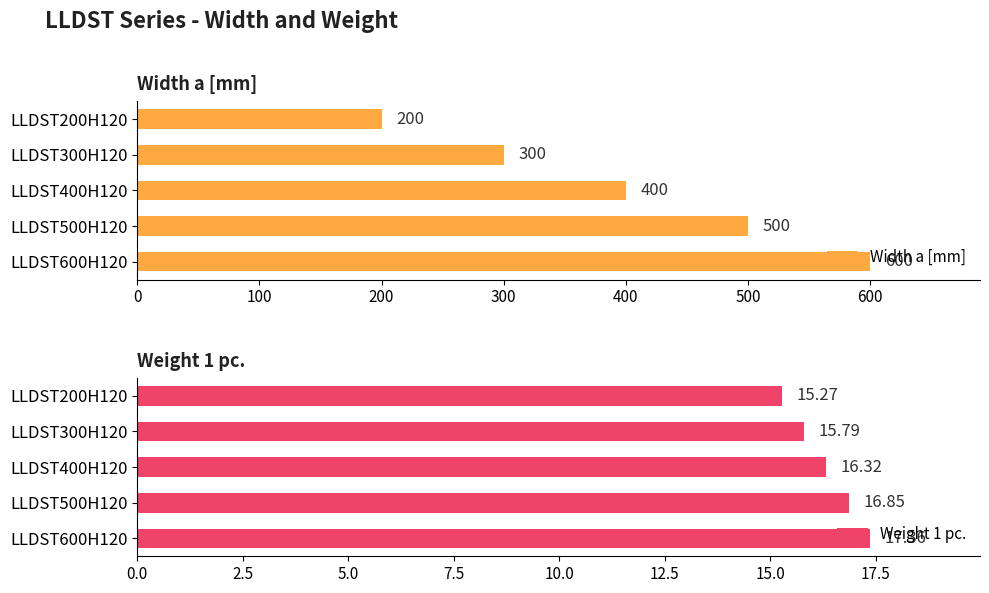

What is the sum of all Weight 1 pc. values?

81.6